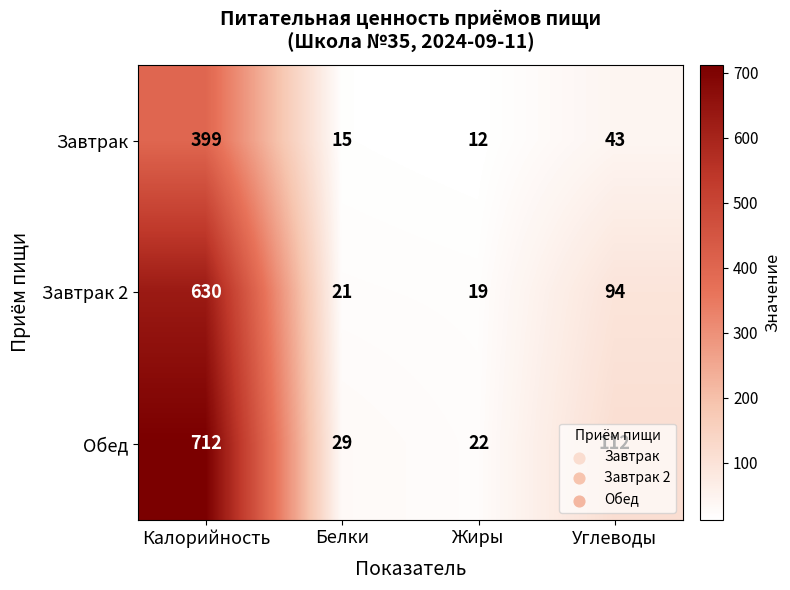

Count the number of categories in the chart.

4